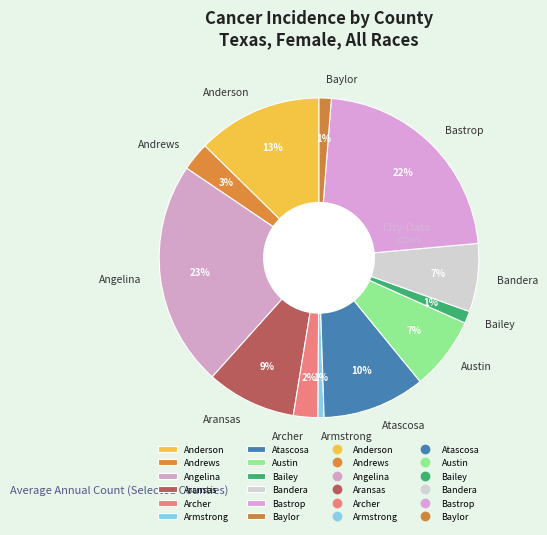

Does Baylor represent more than half of the total?

No